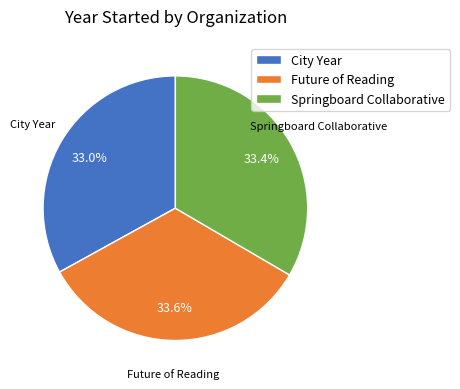

What is the ratio of the value at Springboard Collaborative to the value at City Year?

1.0